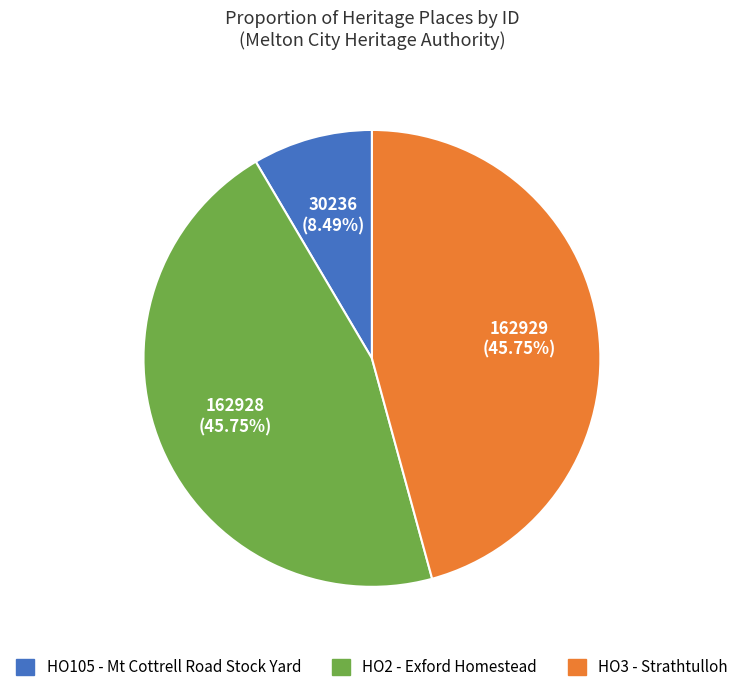

Count the number of slices in the pie.

3